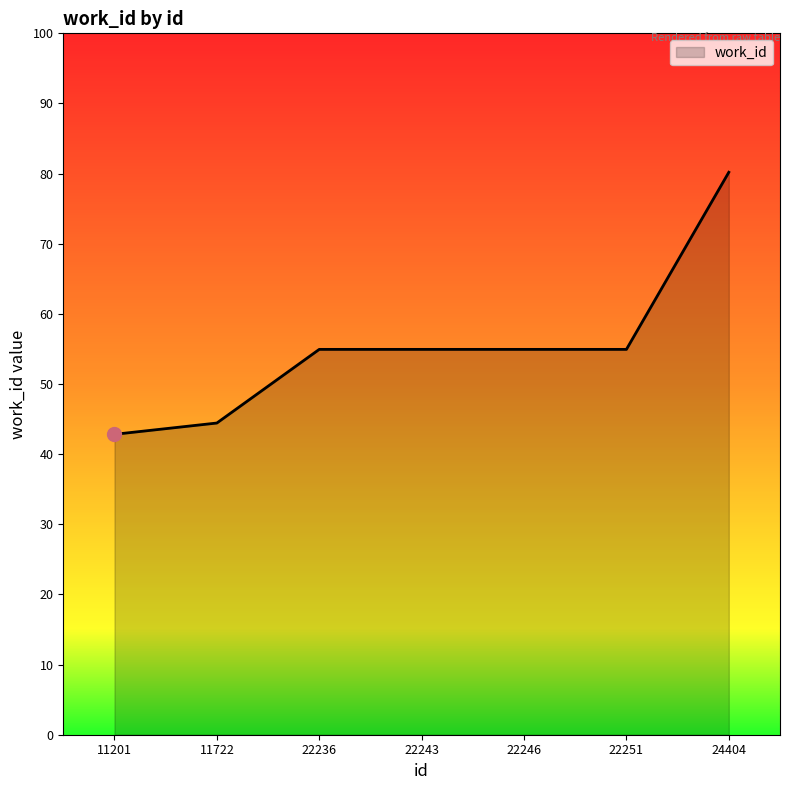

Is this an area chart (filled region under the line)?

Yes